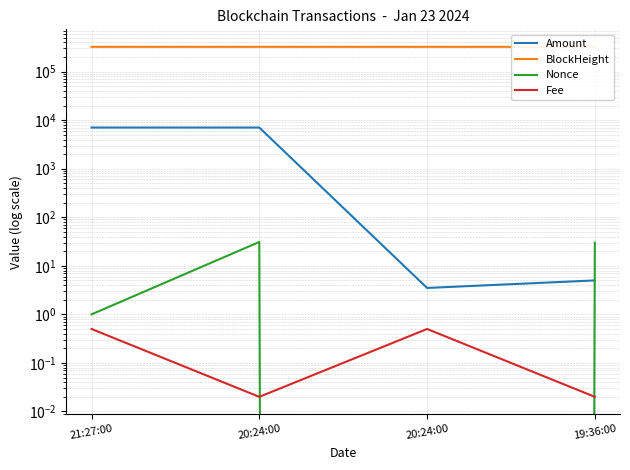

What is the label of the 2nd point from the right?

20:24:00